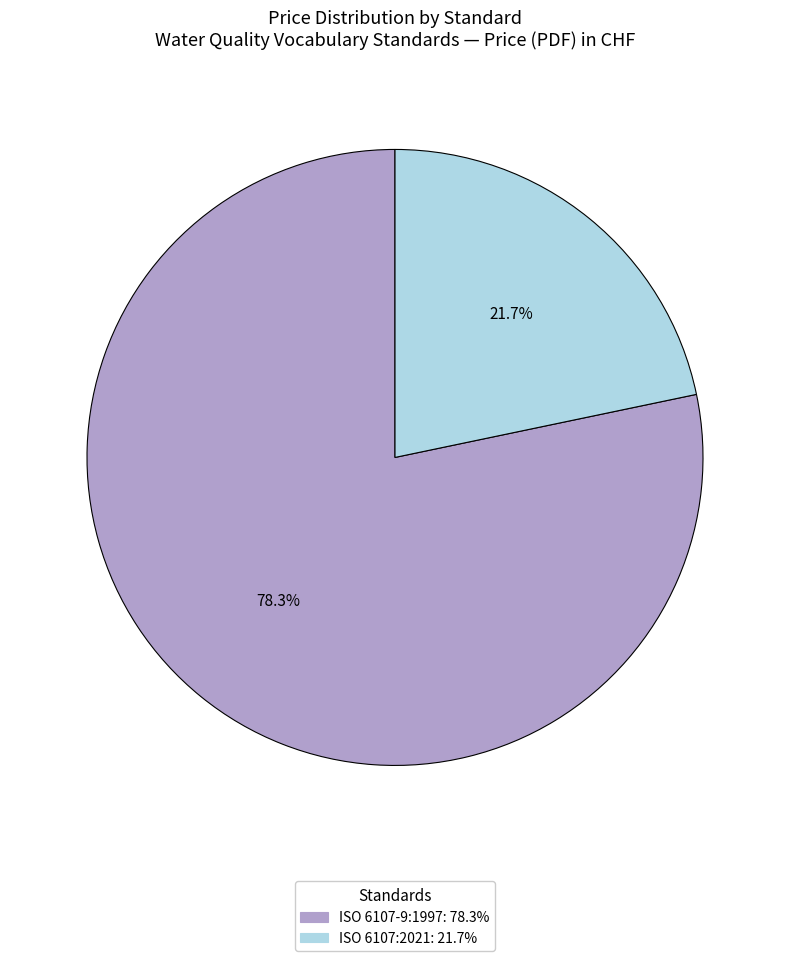

How many segments does this pie chart have?

2